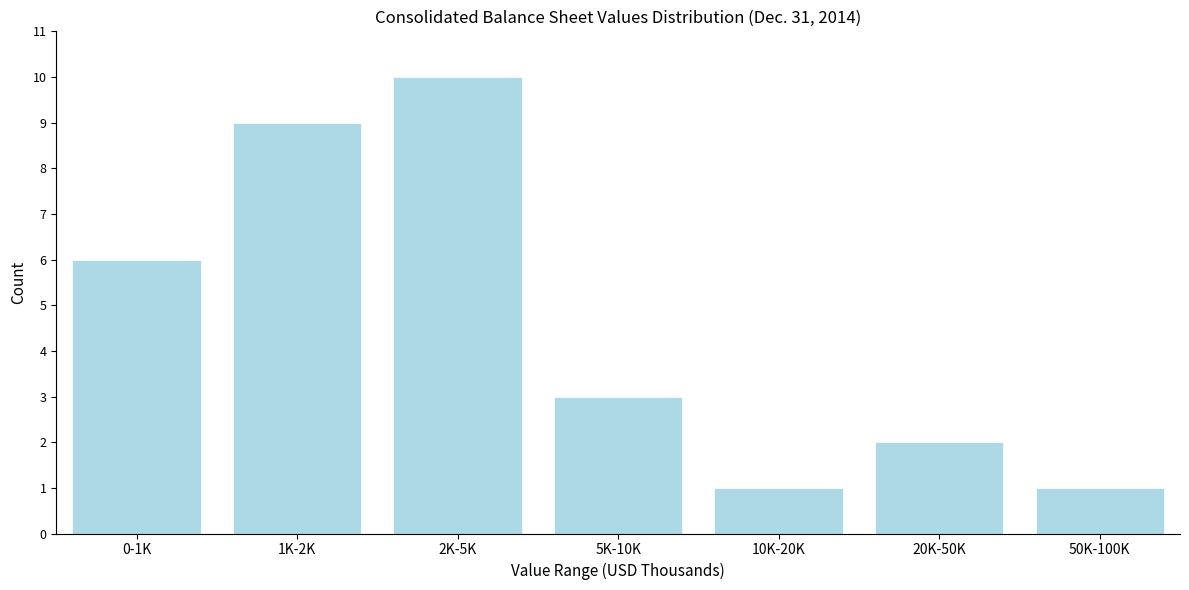

Reading left to right, what are all the values shown in this chart?

6	9	10	3	1	2	1